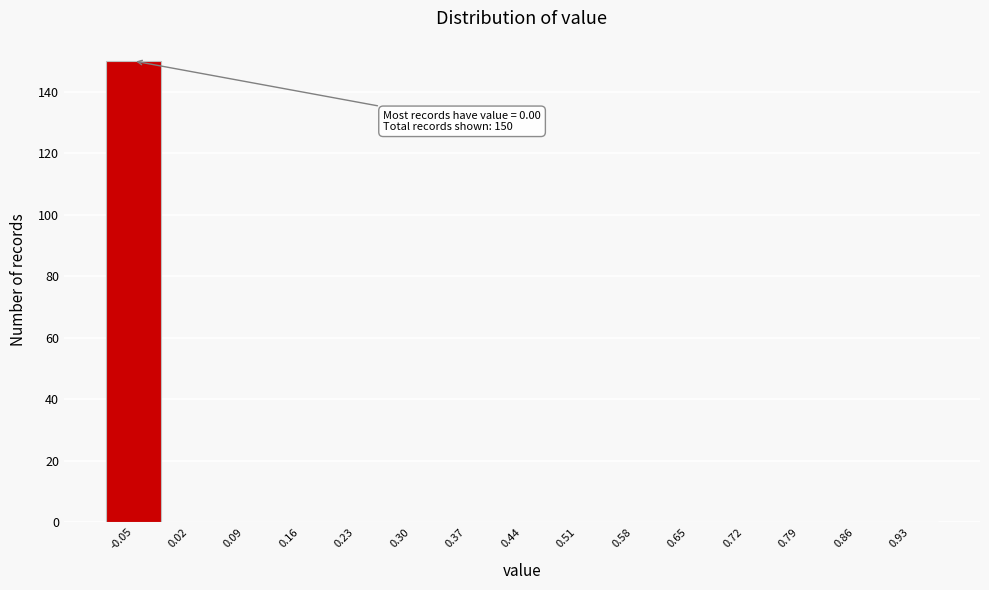

Reading left to right, extract all data points from this chart.

-0.05=150	0.02=0	0.09=0	0.16=0	0.23=0	0.30=0	0.37=0	0.44=0	0.51=0	0.58=0	0.65=0	0.72=0	0.79=0	0.86=0	0.93=0